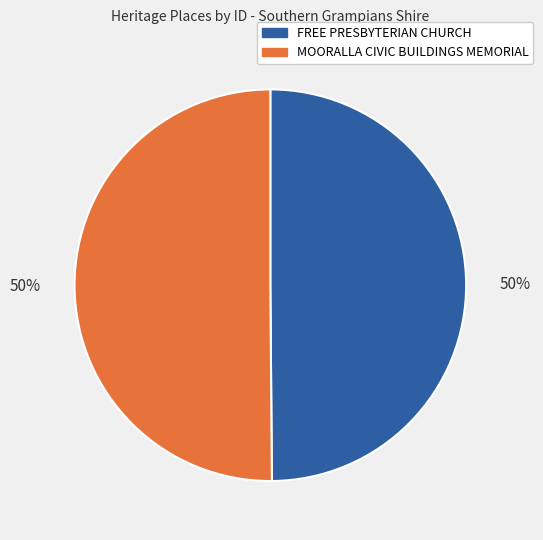

What is the ratio of the value at MOORALLA CIVIC BUILDINGS MEMORIAL to the value at FREE PRESBYTERIAN CHURCH?

1.0